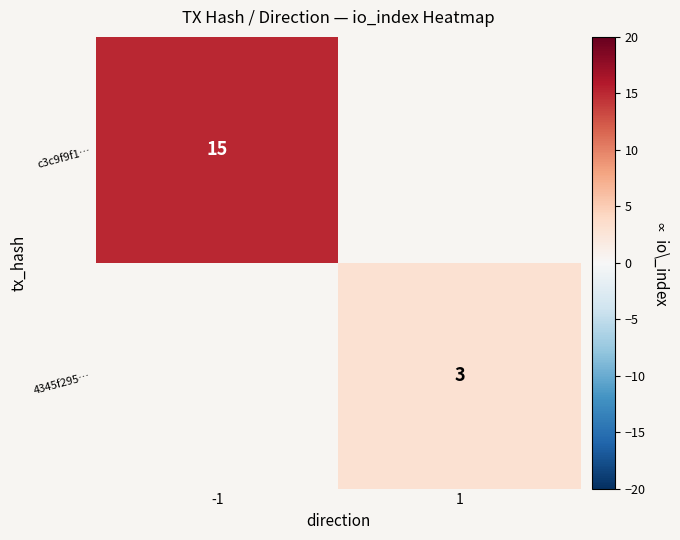

The c3c9f9f1… series shows 15 at -1. True or false?

True